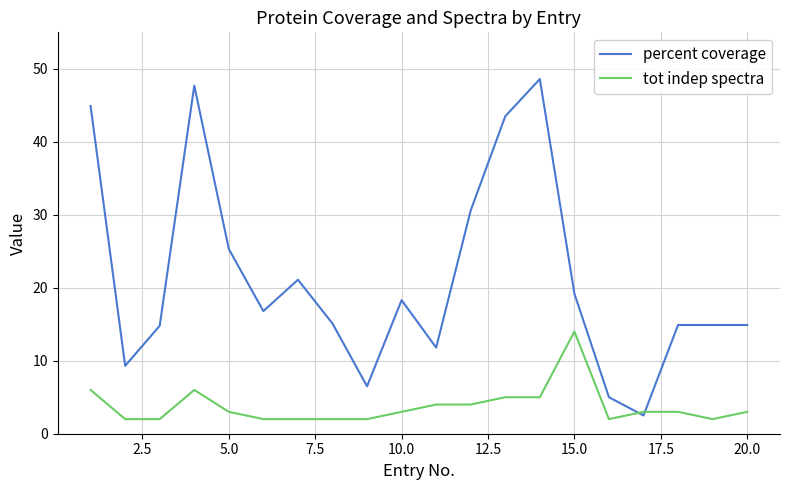

List the series in order of their peak value, lowest first.

tot indep spectra, percent coverage